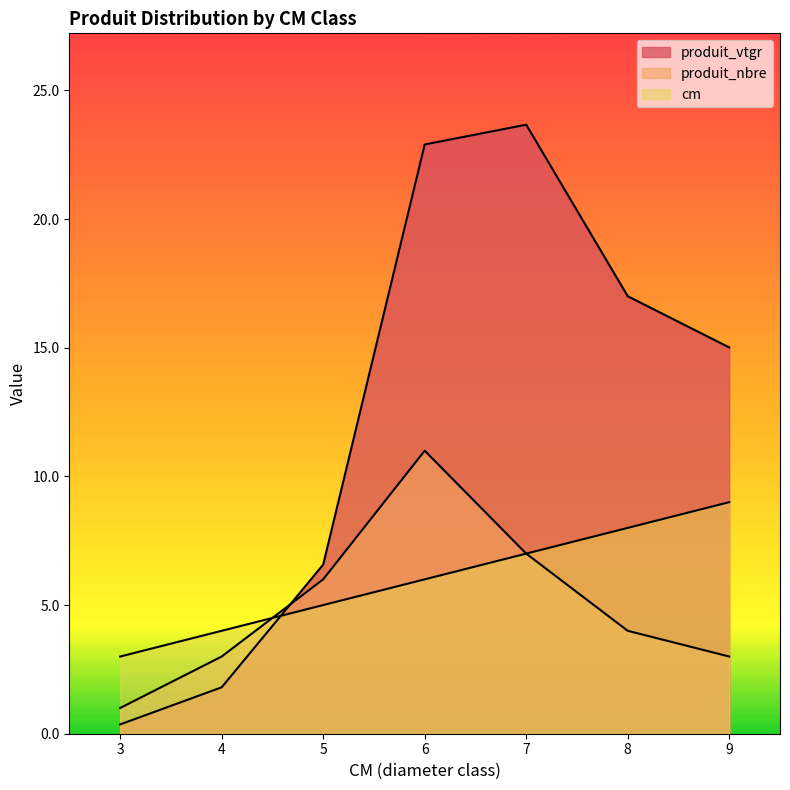

How many values in the produit_nbre series are below 4?

3